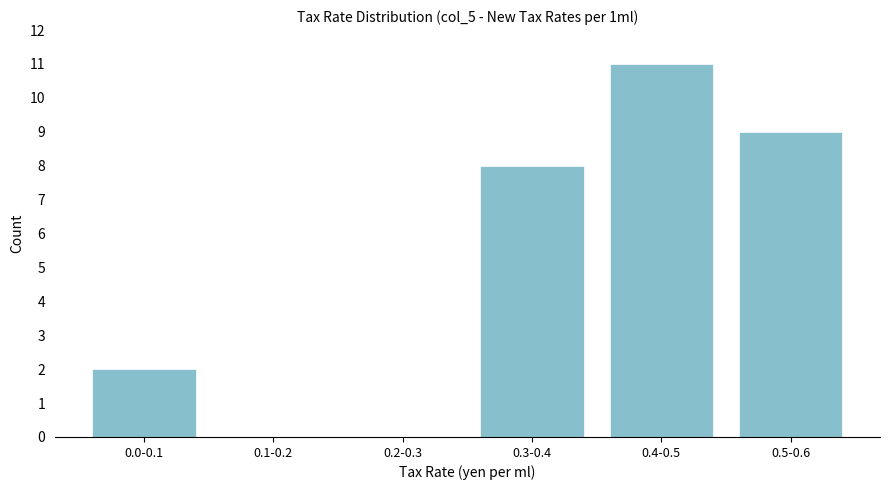

Reading left to right, list all the values displayed in this chart.

0.0-0.1=2	0.1-0.2=0	0.2-0.3=0	0.3-0.4=8	0.4-0.5=11	0.5-0.6=9